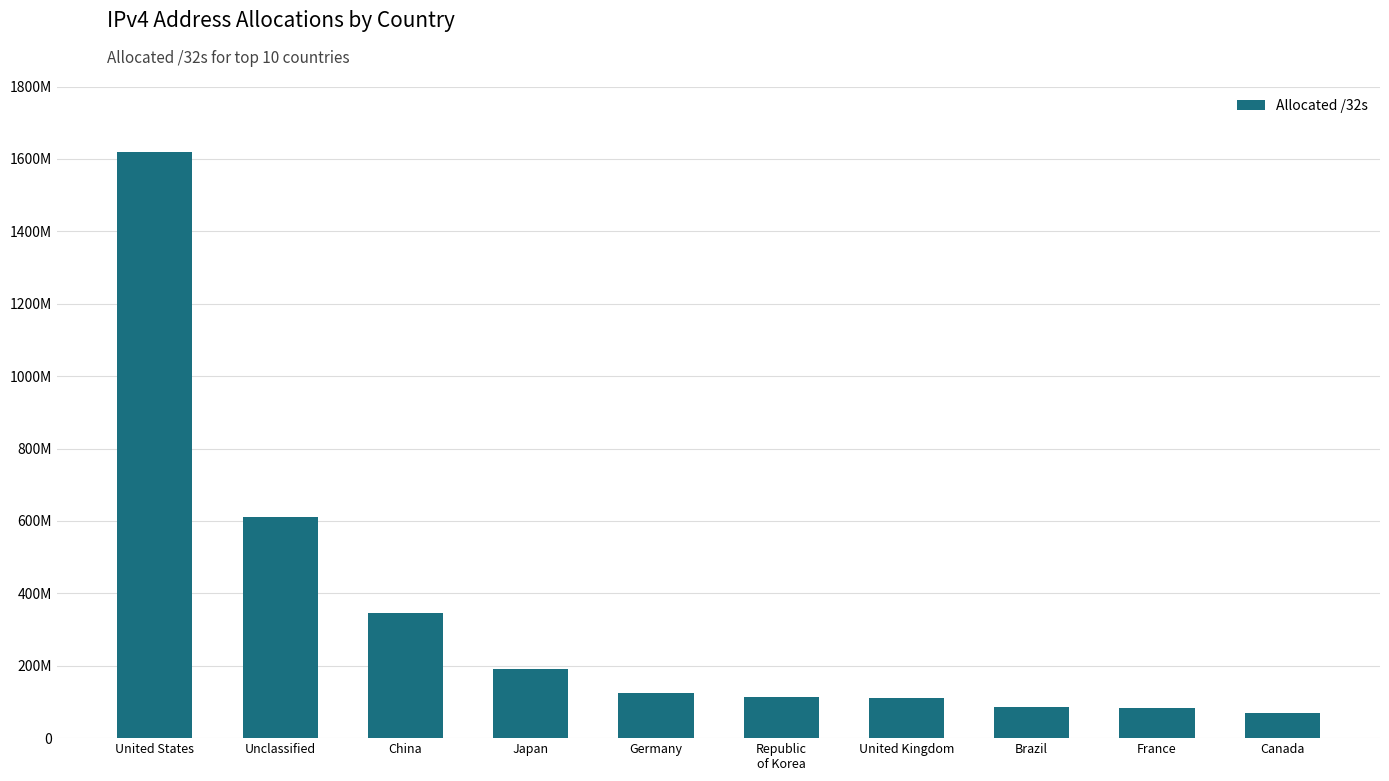

Where does the data first go above 123915392?

United States